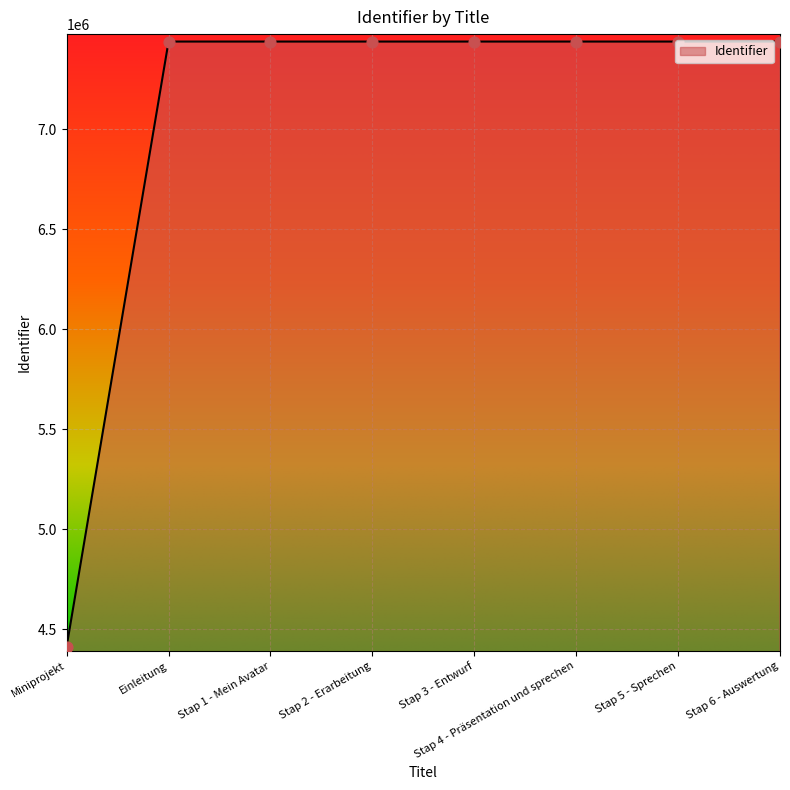

What is the change in value from Stap 1 - Mein Avatar to Stap 3 - Entwurf?

+4